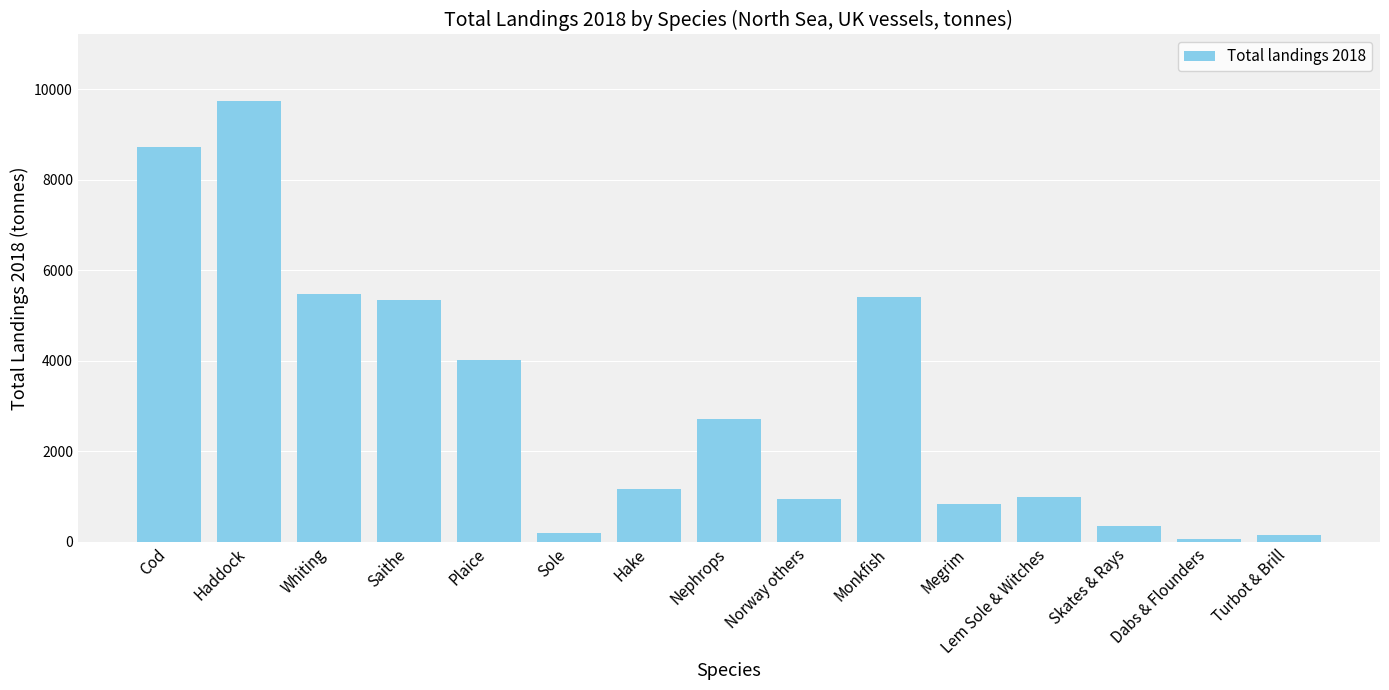

What is the greatest value displayed?

9743.2